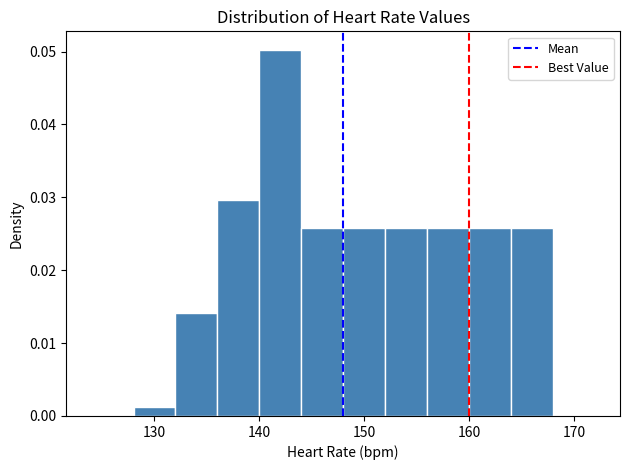

How tall is the bar that spans 128 to 132 on the x-axis? The values are not printed on the chart, so give them approximately, as read against the axis.

0.001